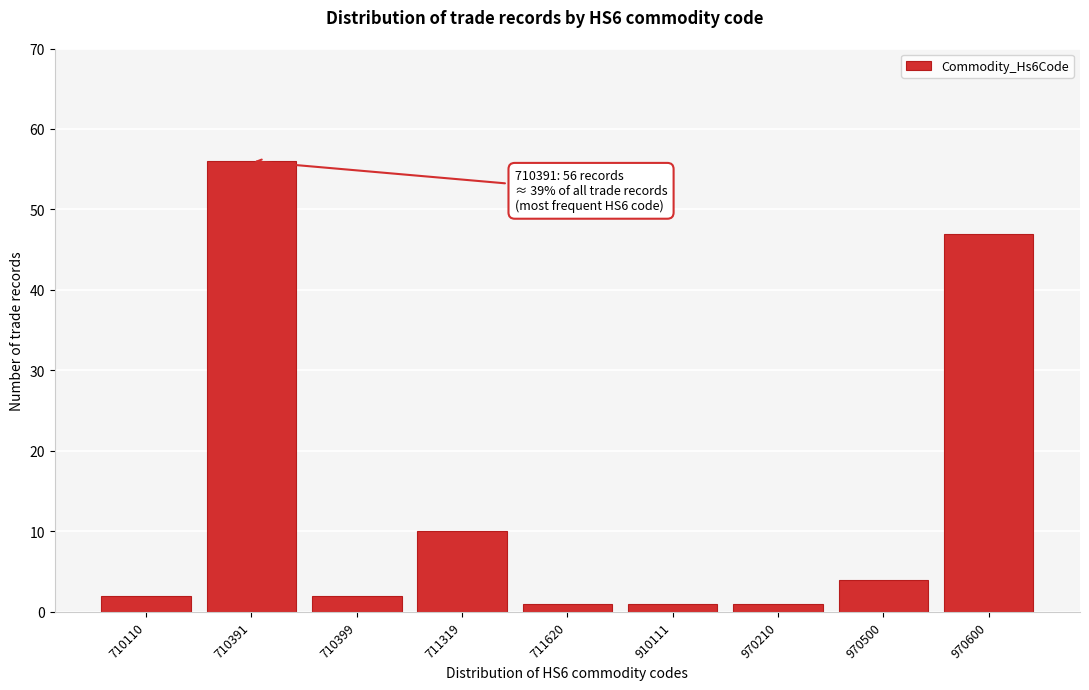

Reading left to right, extract all data points from this chart.

2	56	2	10	1	1	1	4	47